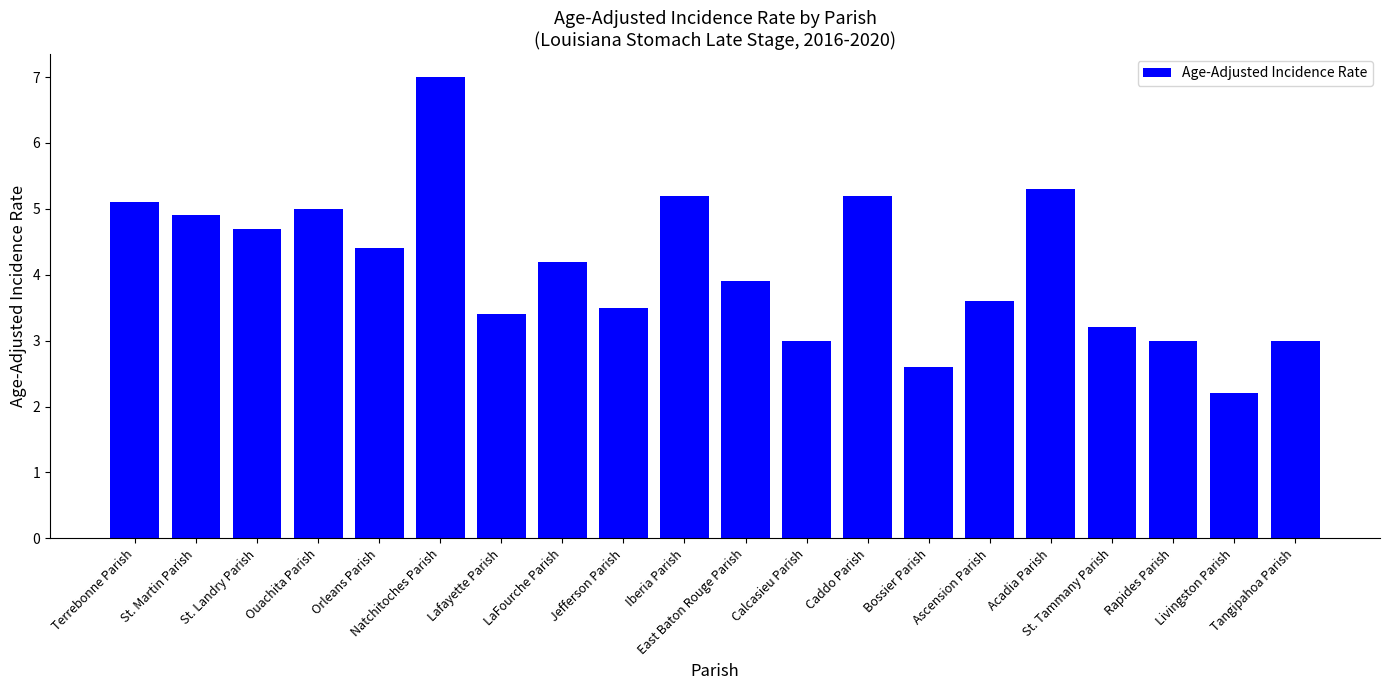

Is it true that the value at Jefferson Parish is 3.5?

True